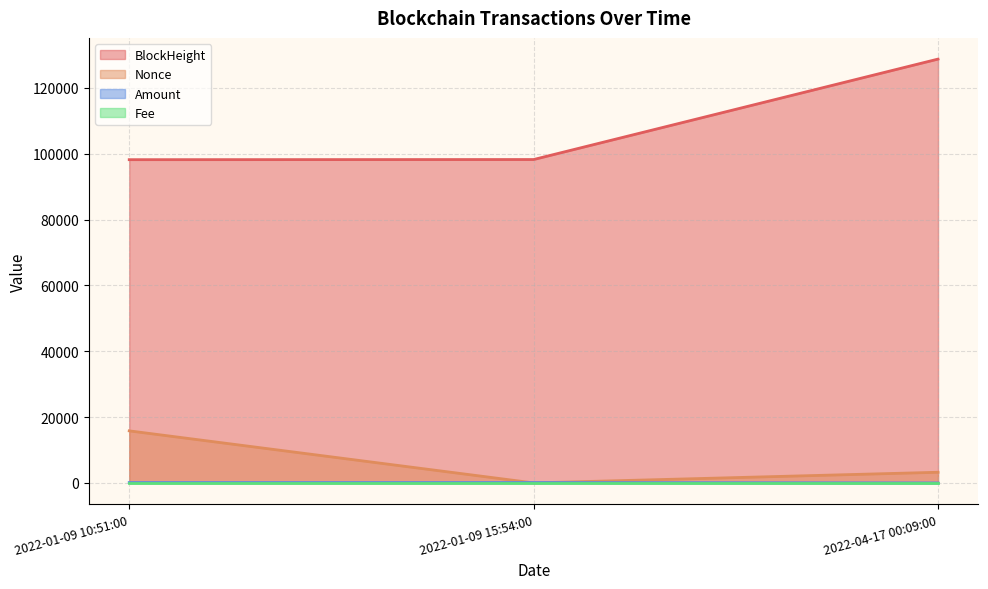

What is the label of the 1st point from the right?

2022-04-17 00:09:00